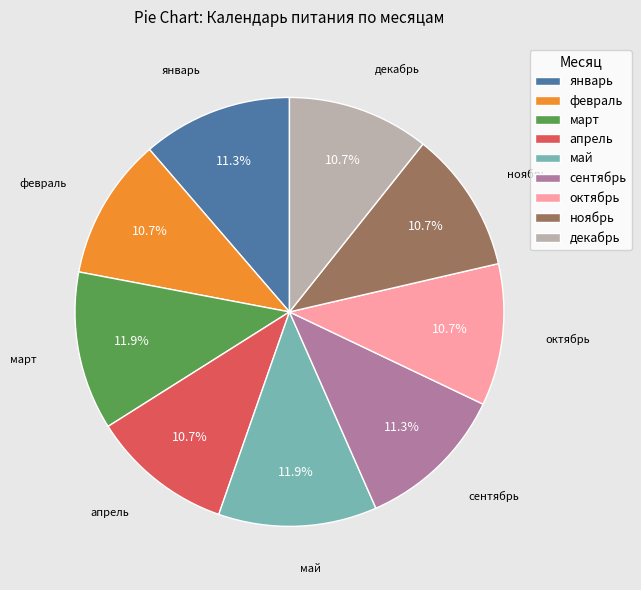

Count the number of slices in the pie.

9